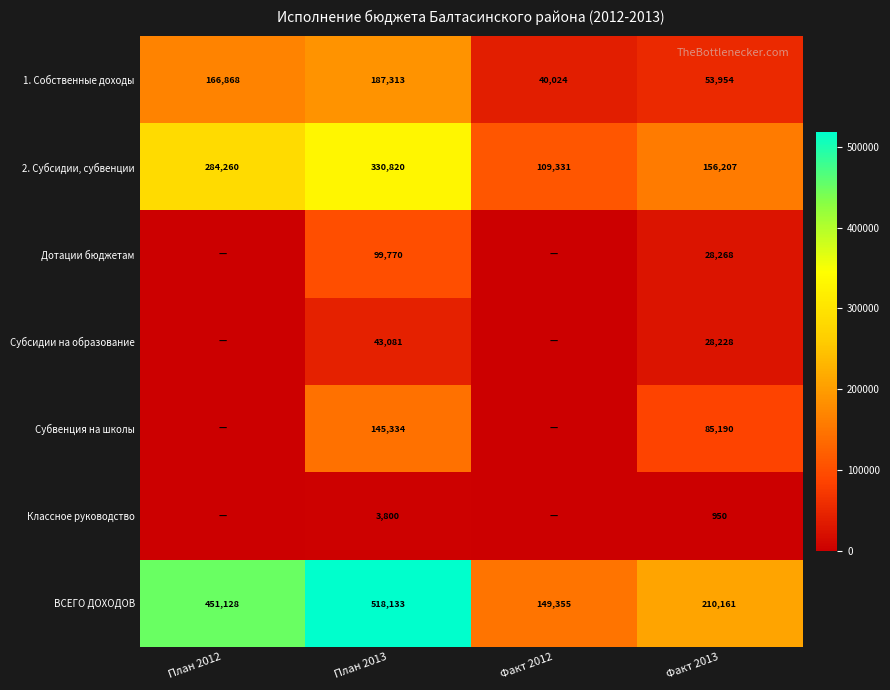

What is the sum of all ВСЕГО ДОХОДОВ values?

1328777